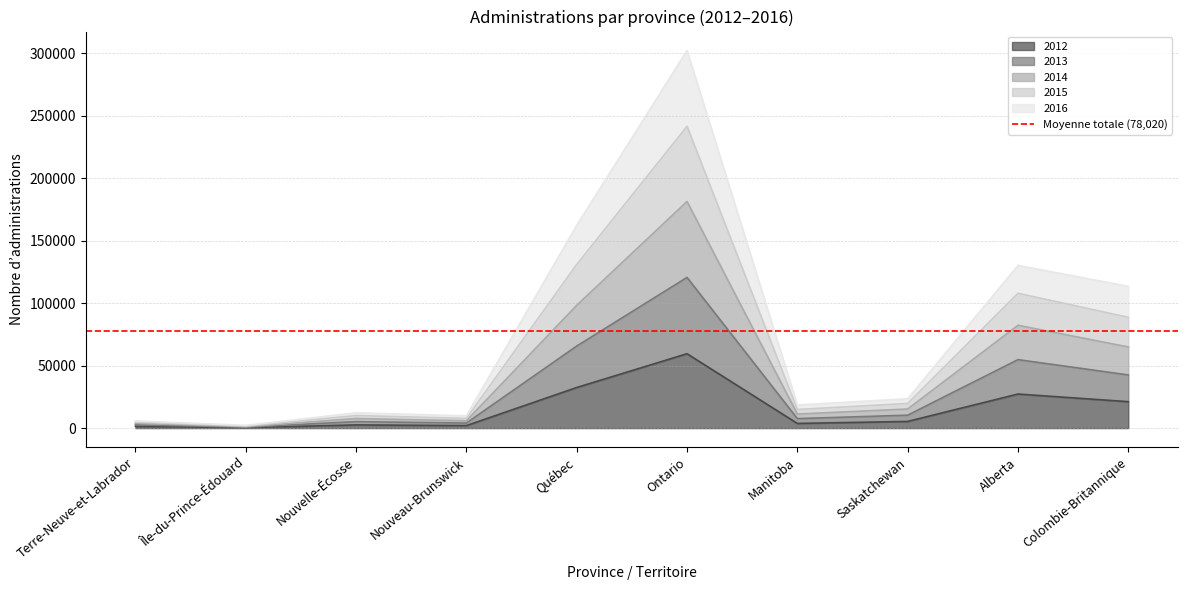

The value of 2013 at Québec is 65650. True or false?

True